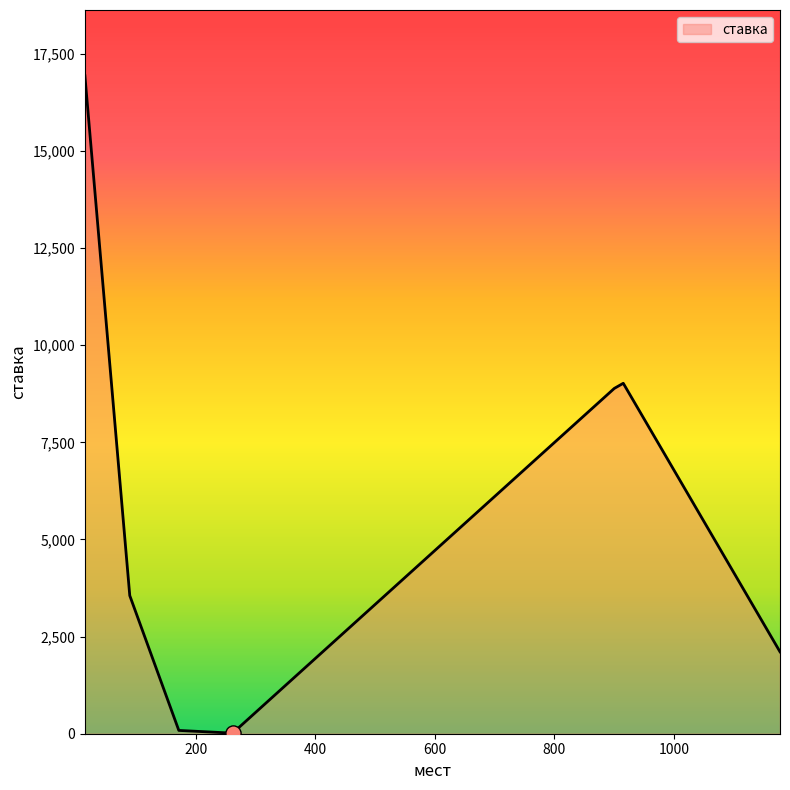

What is the difference between the maximum and minimum values?

16921.1